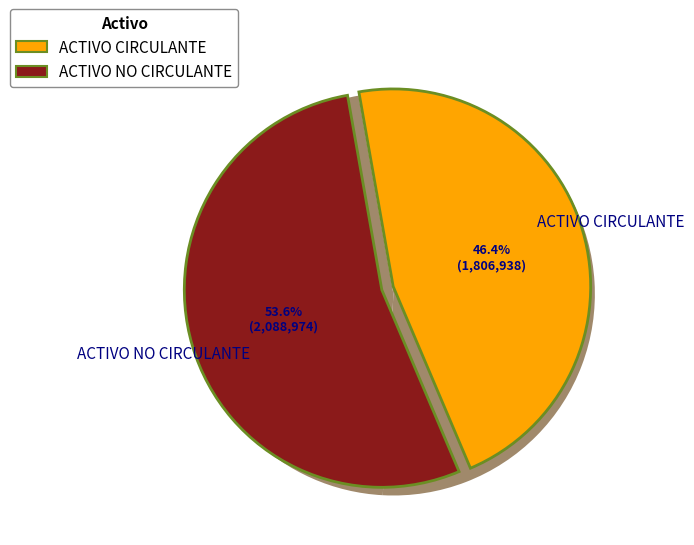

Which category has the biggest portion of the pie?

ACTIVO NO CIRCULANTE